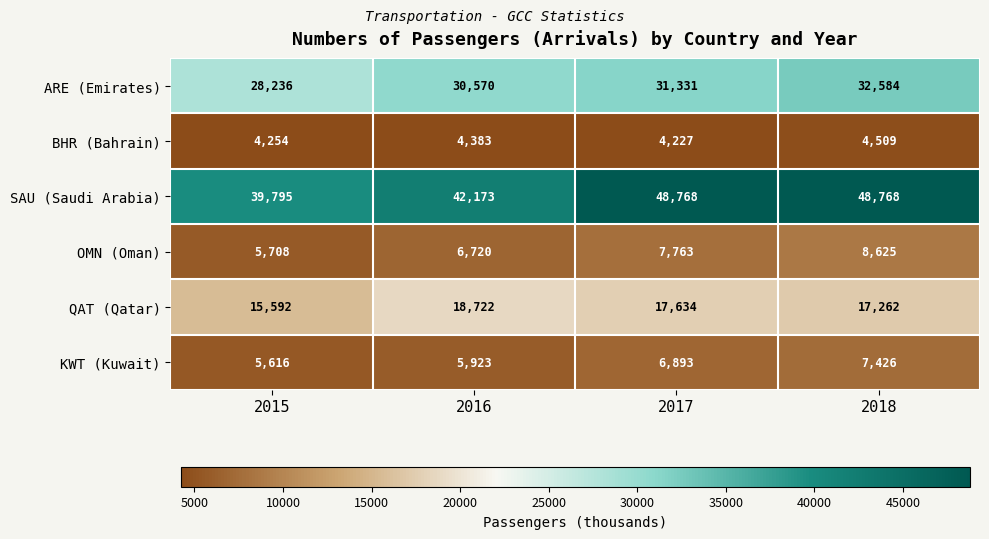

At 2016, list the series in order from largest to smallest.

SAU (Saudi Arabia), ARE (Emirates), QAT (Qatar), OMN (Oman), KWT (Kuwait), BHR (Bahrain)